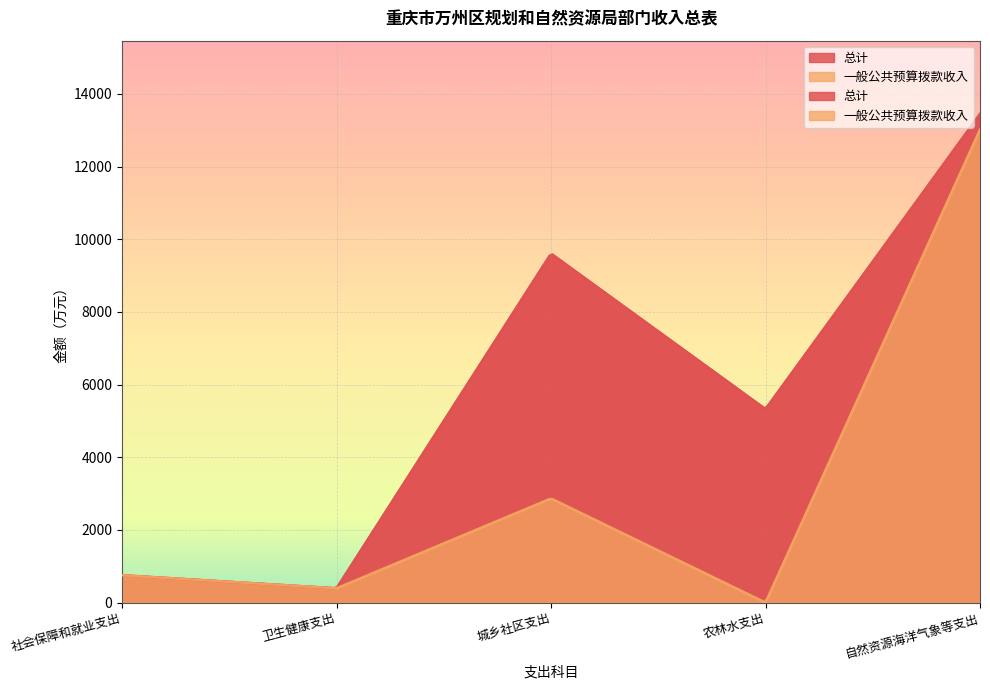

Reading right to left, list all the values displayed in this chart.

总计: 自然资源海洋气象等支出=13450.2	农林水支出=5326.5	城乡社区支出=9606.9	卫生健康支出=392.3	社会保障和就业支出=752.0
一般公共预算拨款收入: 自然资源海洋气象等支出=13019.6	农林水支出=0.0	城乡社区支出=2865.8	卫生健康支出=392.3	社会保障和就业支出=752.0